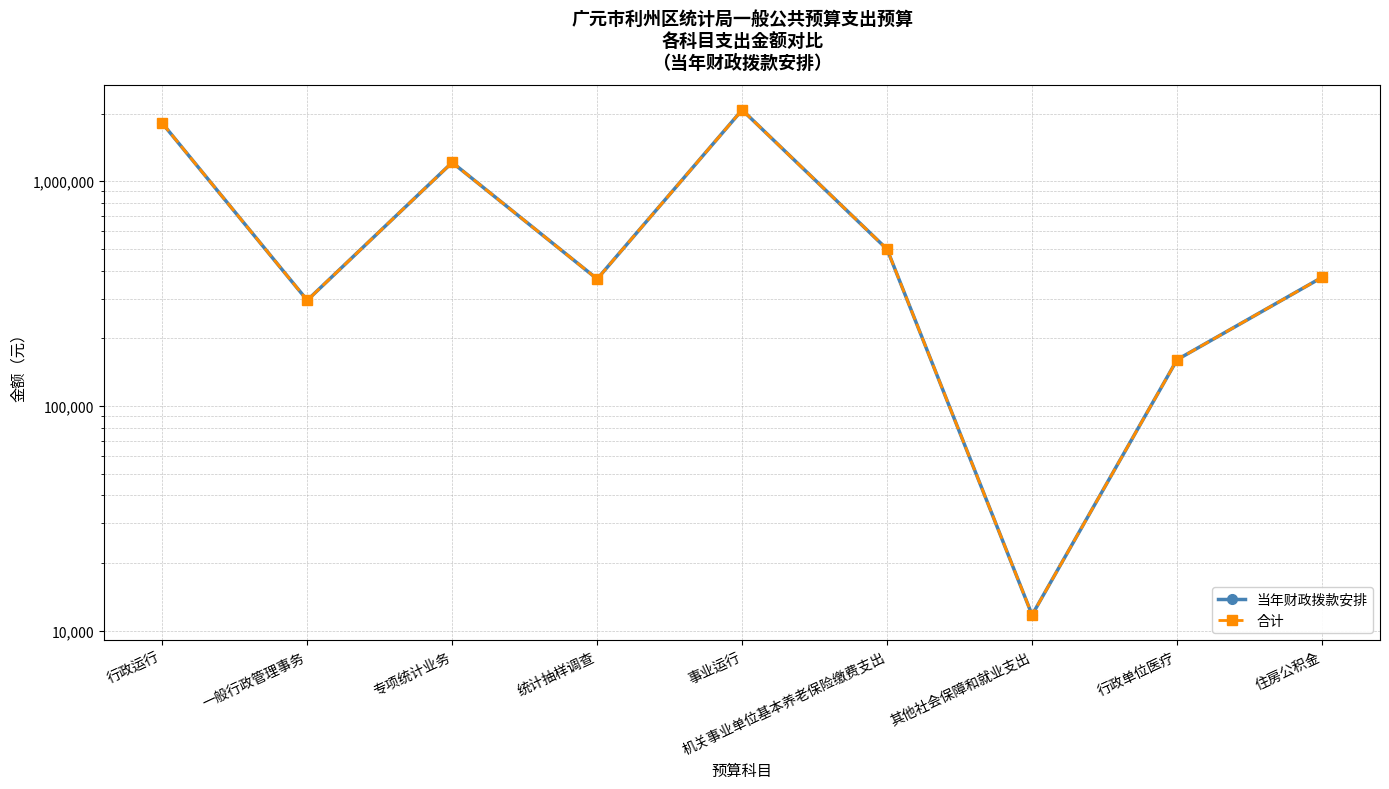

Rank the categories by 当年财政拨款安排 value from lowest to highest.

其他社会保障和就业支出, 行政单位医疗, 一般行政管理事务, 统计抽样调查, 住房公积金, 机关事业单位基本养老保险缴费支出, 专项统计业务, 行政运行, 事业运行